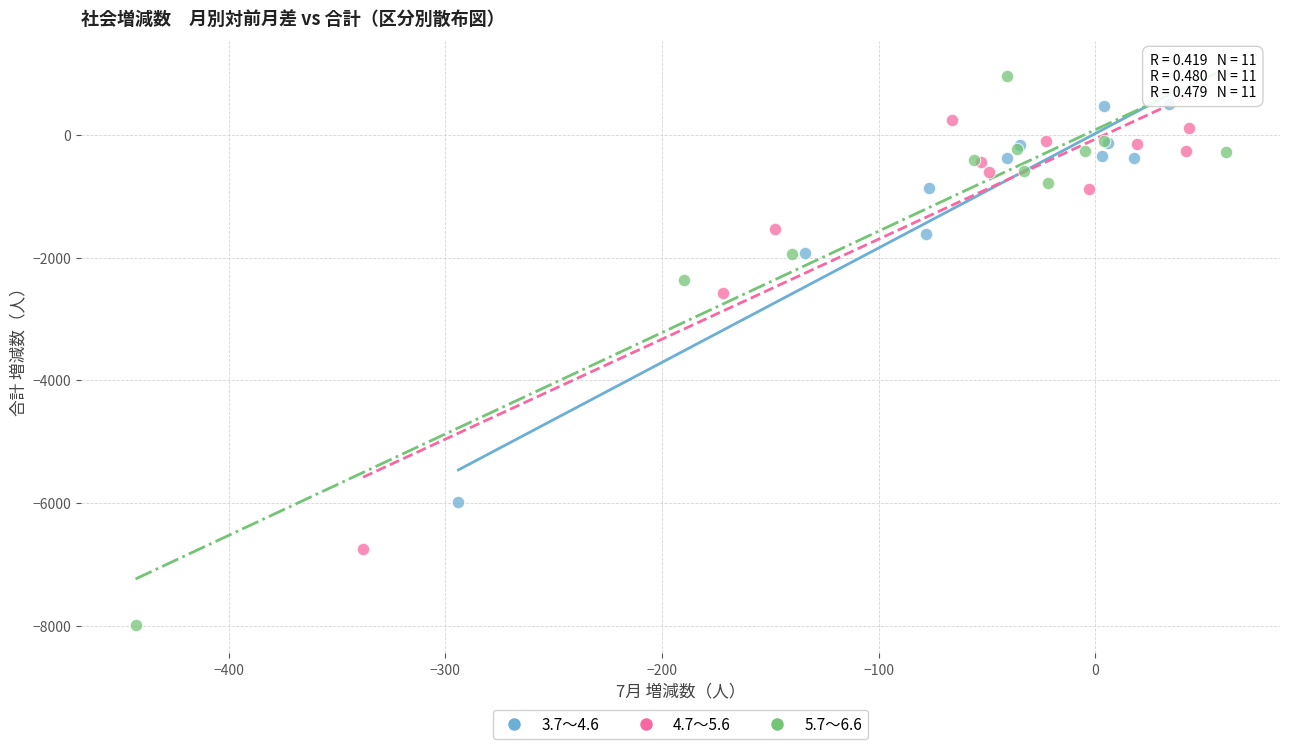

Which series reaches the maximum Y coordinate?

5.7～6.6